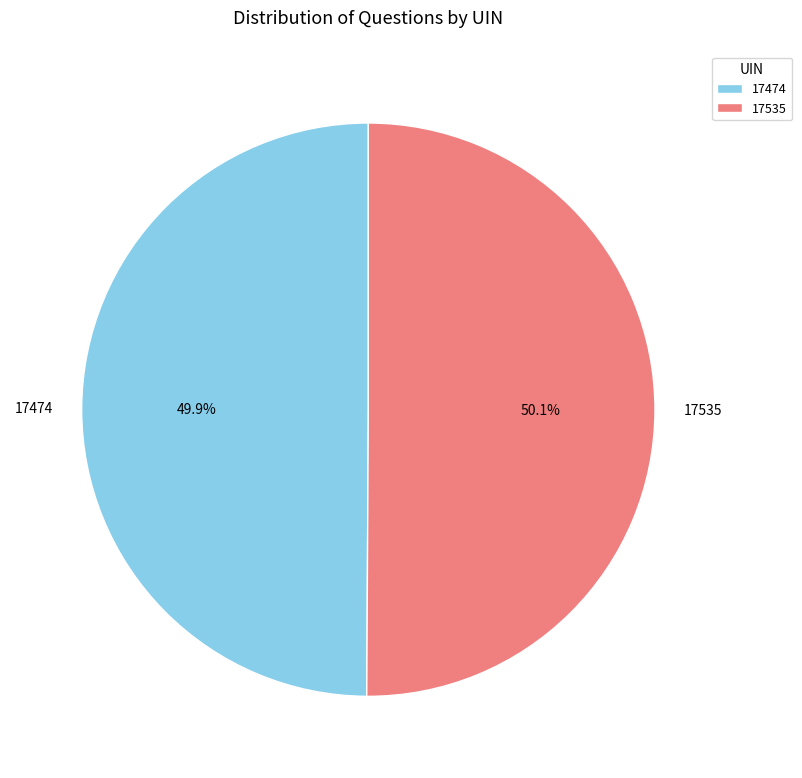

Is there a majority slice in this chart?

Yes